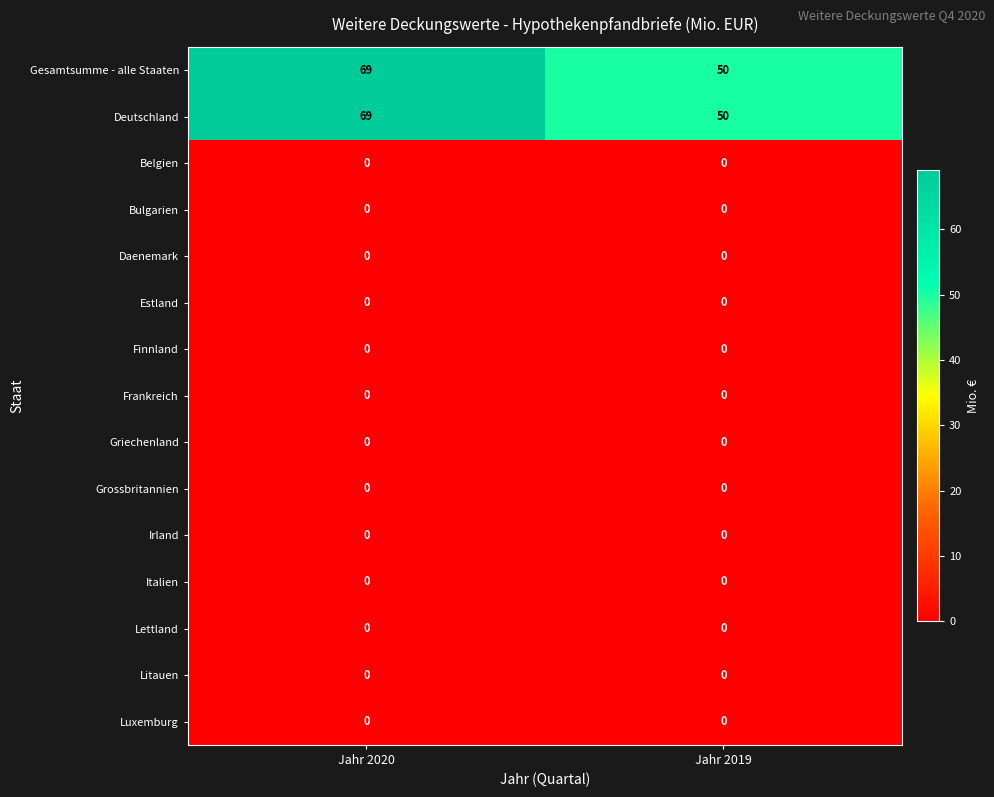

What is the total value across all series at Jahr 2019?

100